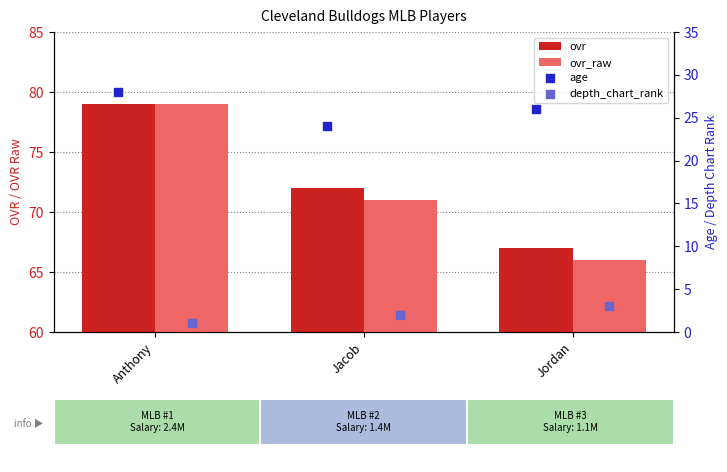

Which series contains the highest Y value?

ovr